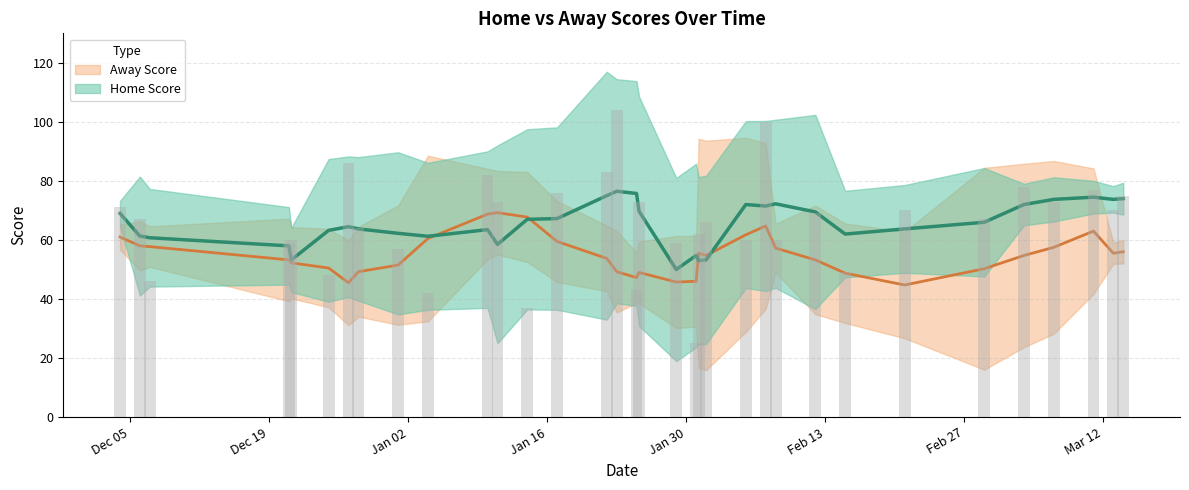

Are the bars grouped side by side (vs. stacked)?

No